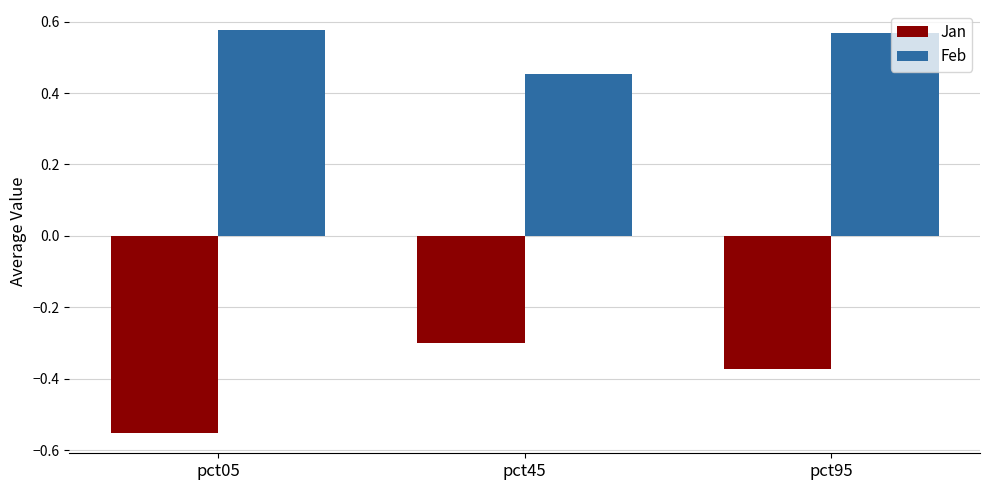

The Jan series shows -0.3 at pct45. True or false?

True